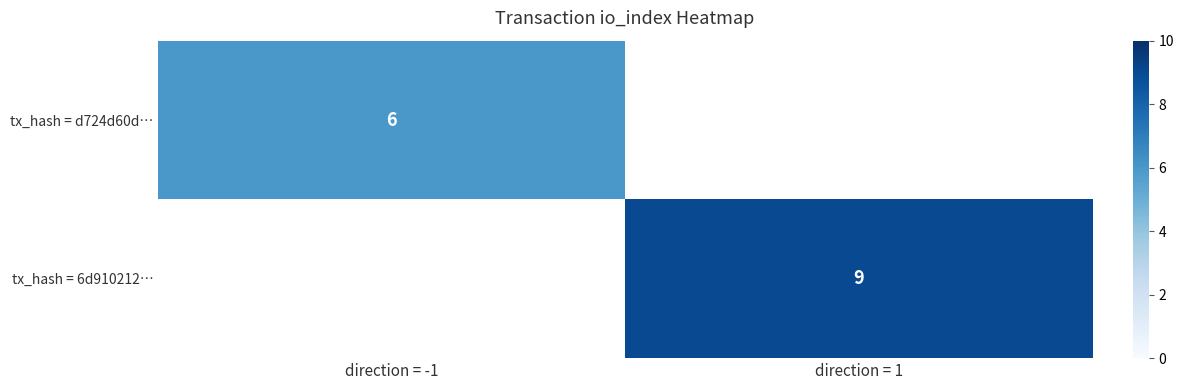

How many data points does each series have?

2